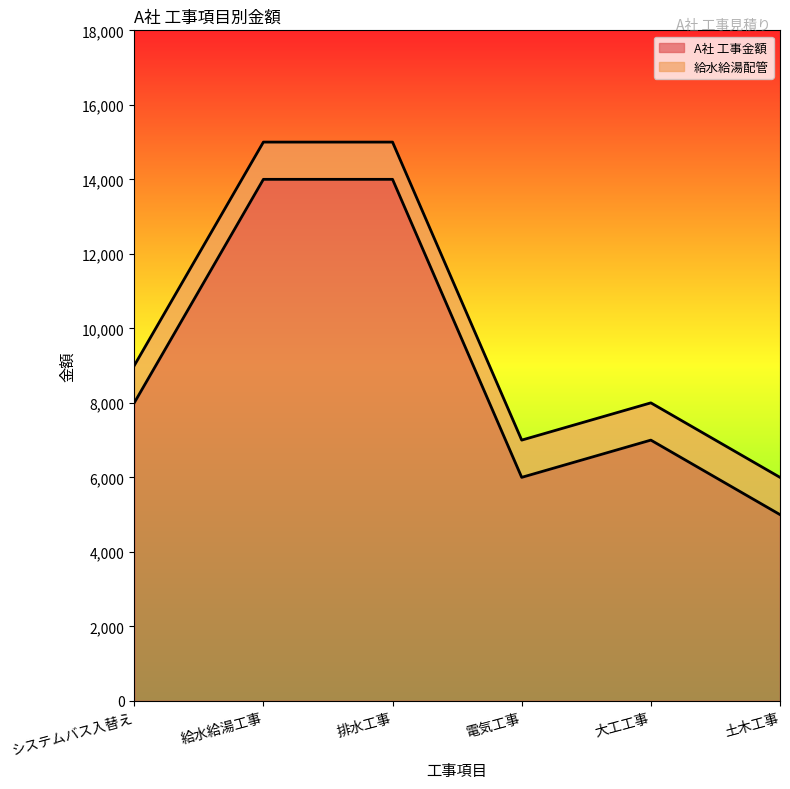

Reading left to right, extract all data points from this chart.

8000	14000	14000	6000	7000	5000